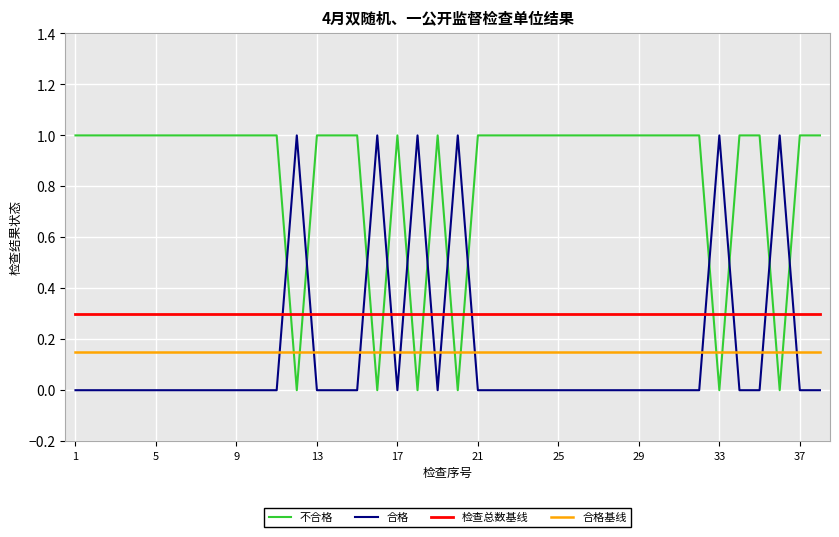

What is the average value of the 不合格 series?

0.8